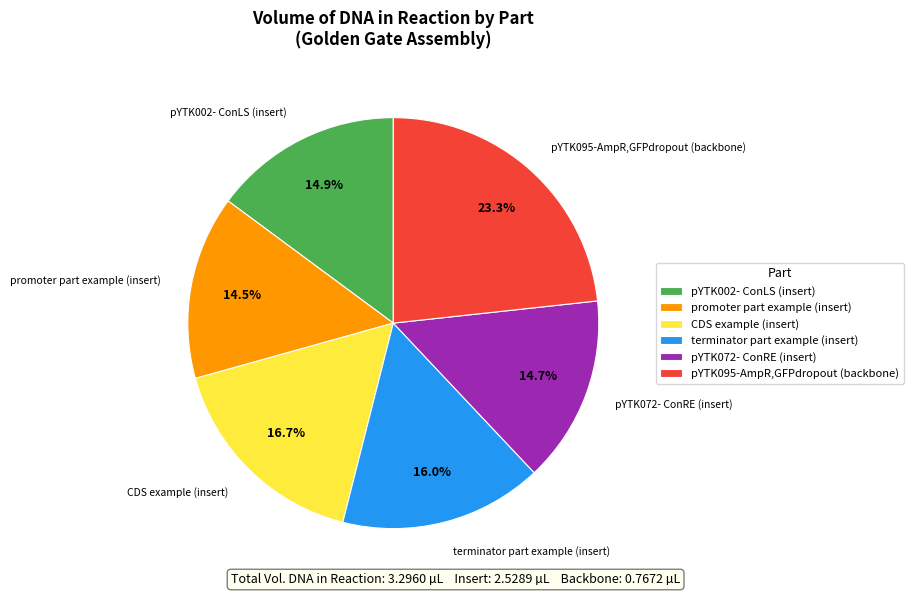

To the nearest percent, what portion does pYTK072- ConRE (insert) represent?

15%